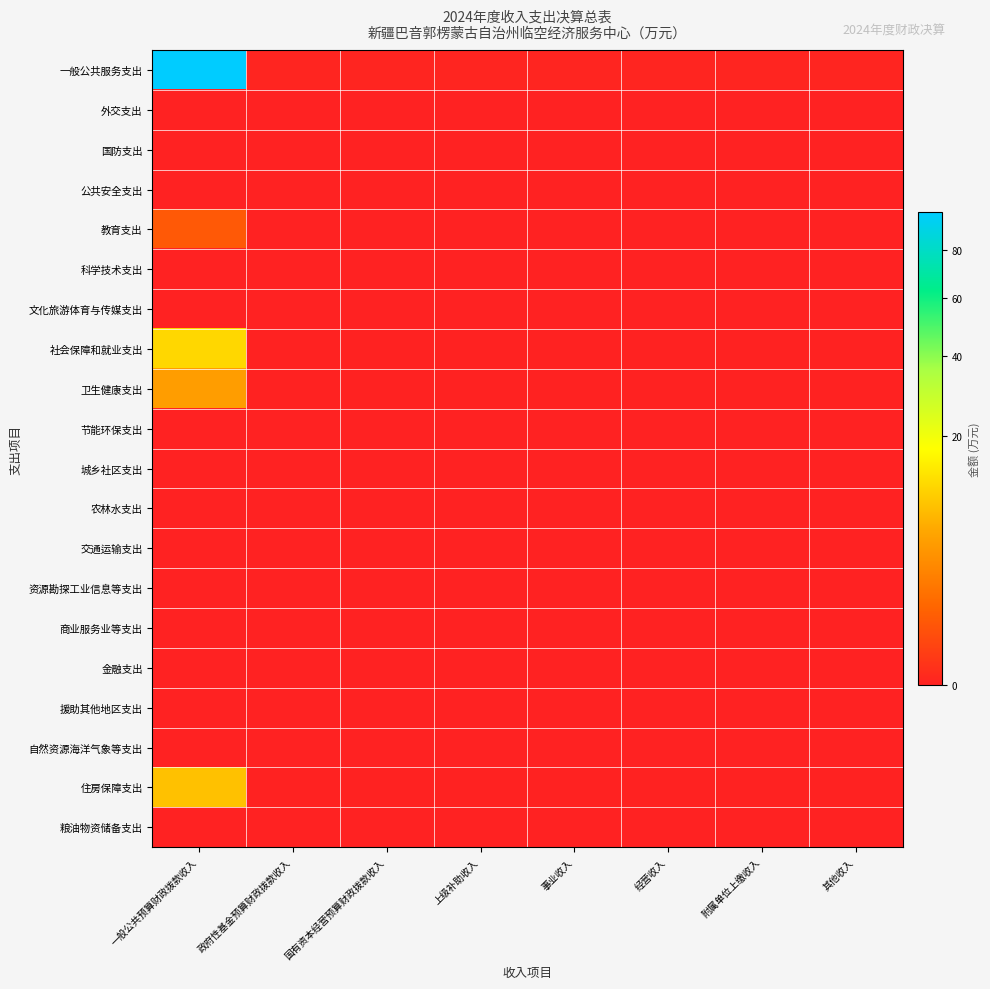

Which category has the highest value across all series?

一般公共预算财政拨款收入